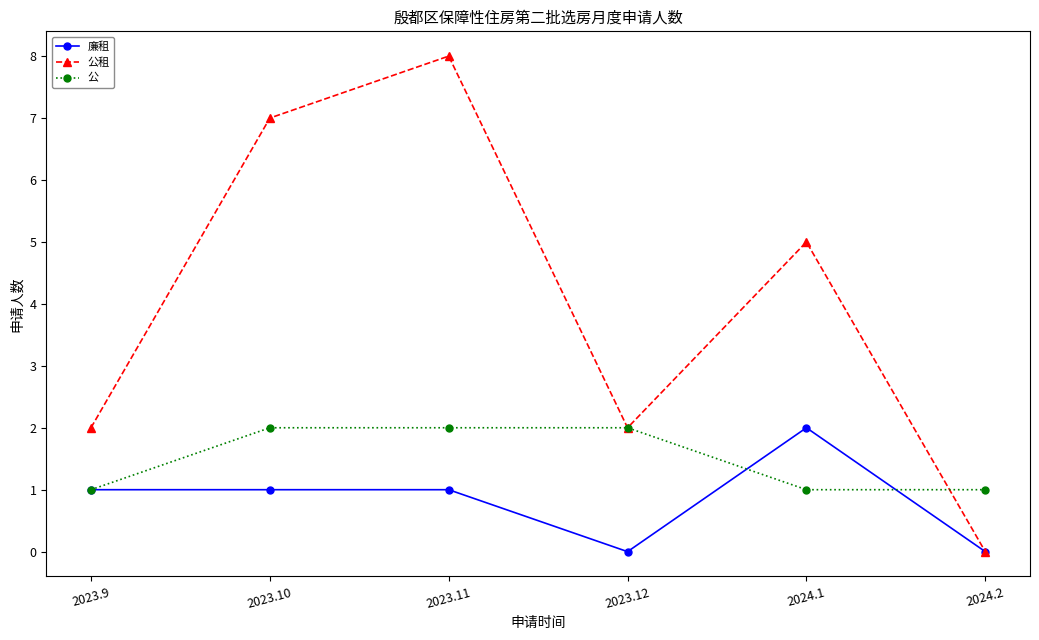

The 公租 series shows 1 at 2023.12. True or false?

False